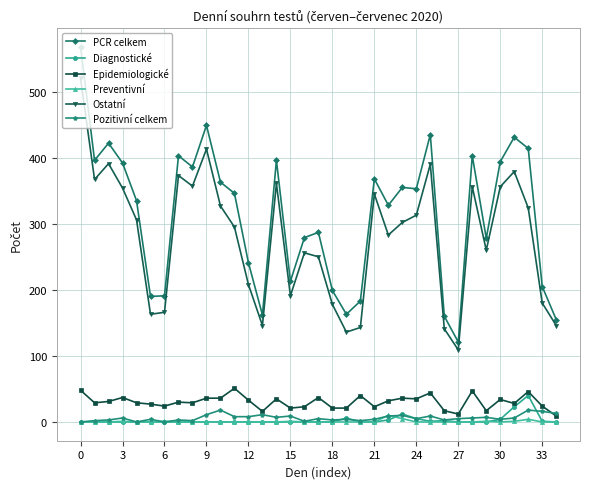

Which series has the widest spread of values?

PCR celkem